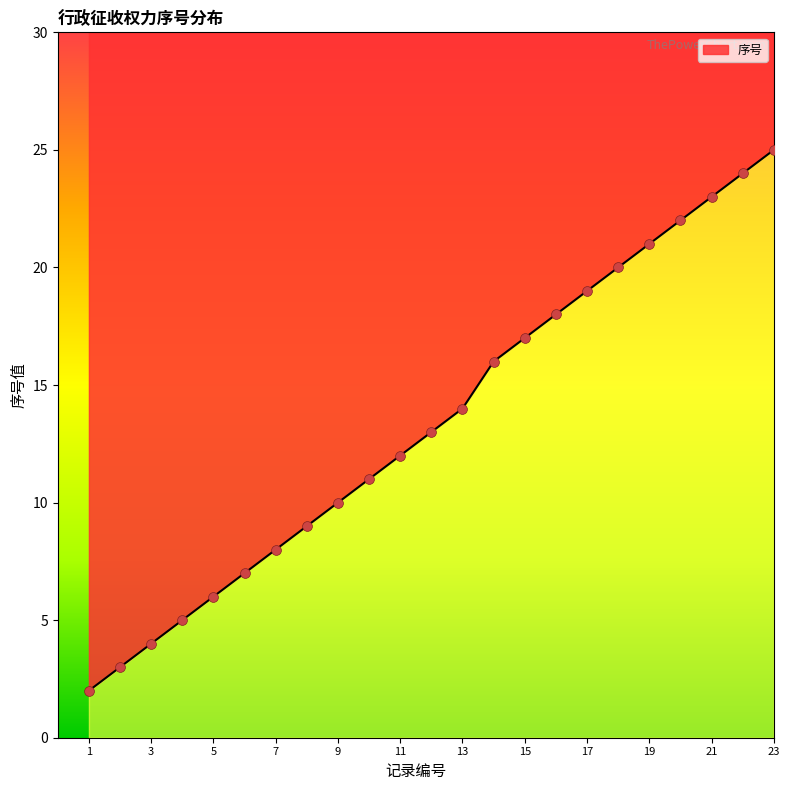

What is the change in value from 6 to 7?

+1